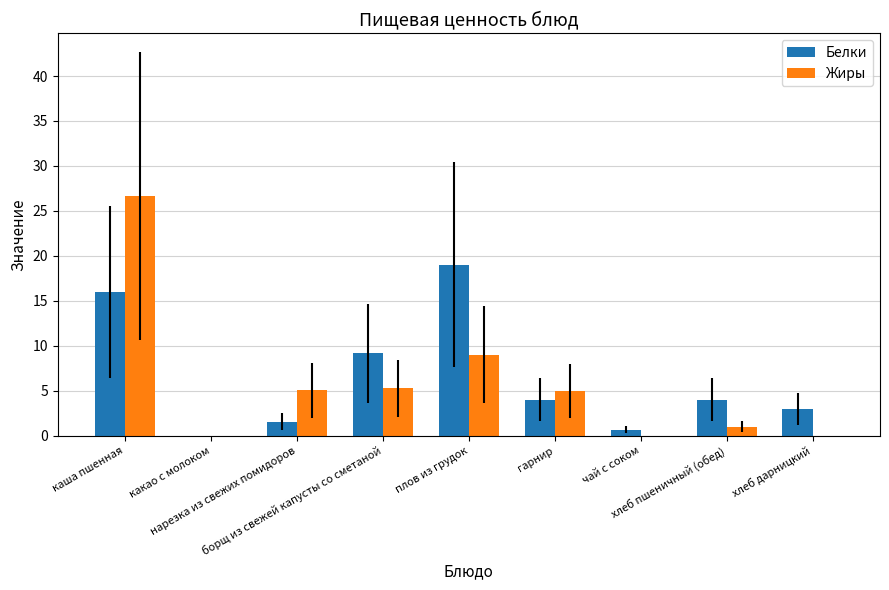

True or false: Жиры has a value of 5.3 at борщ из свежей капусты со сметаной.

True